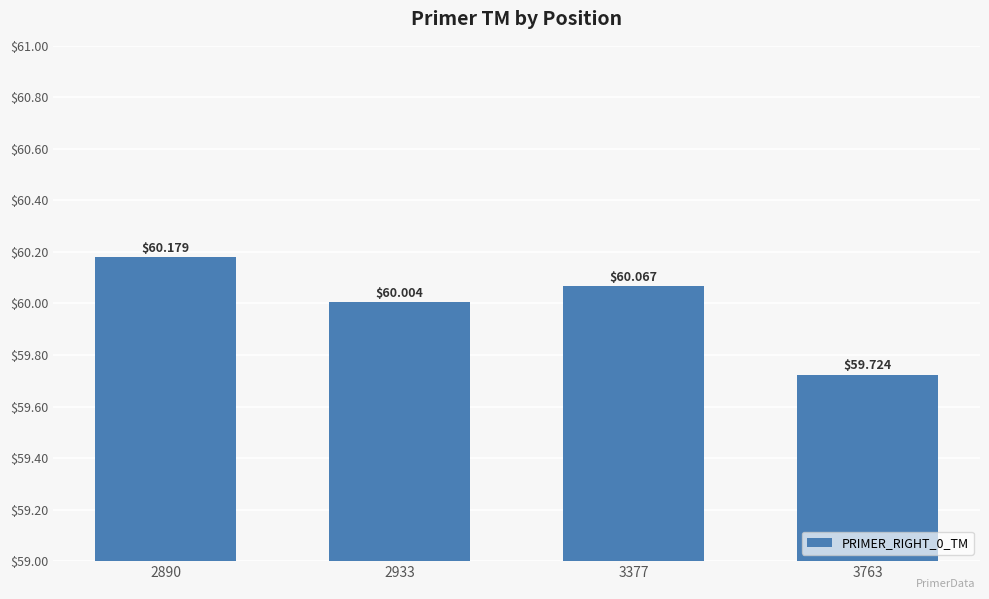

What value does the data have at 3377?

60.1